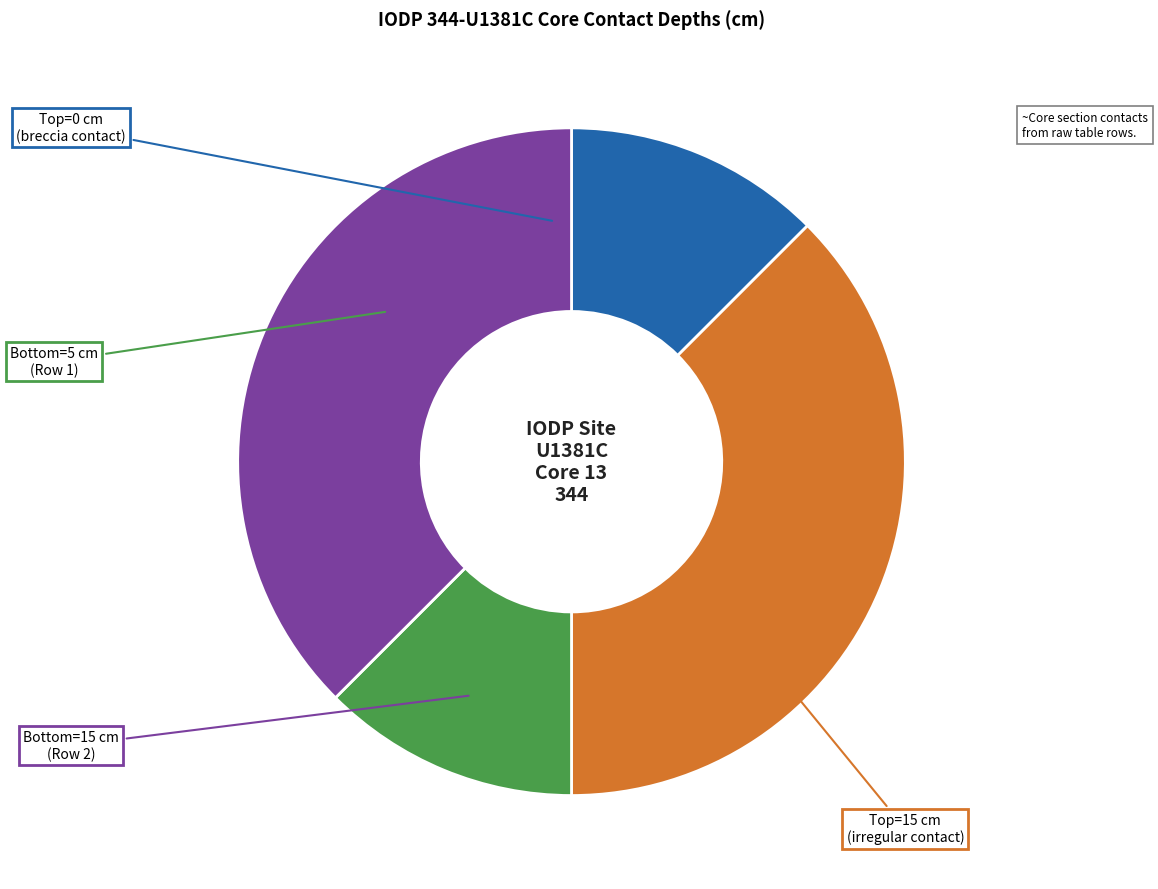

Does any single category account for the majority?

No